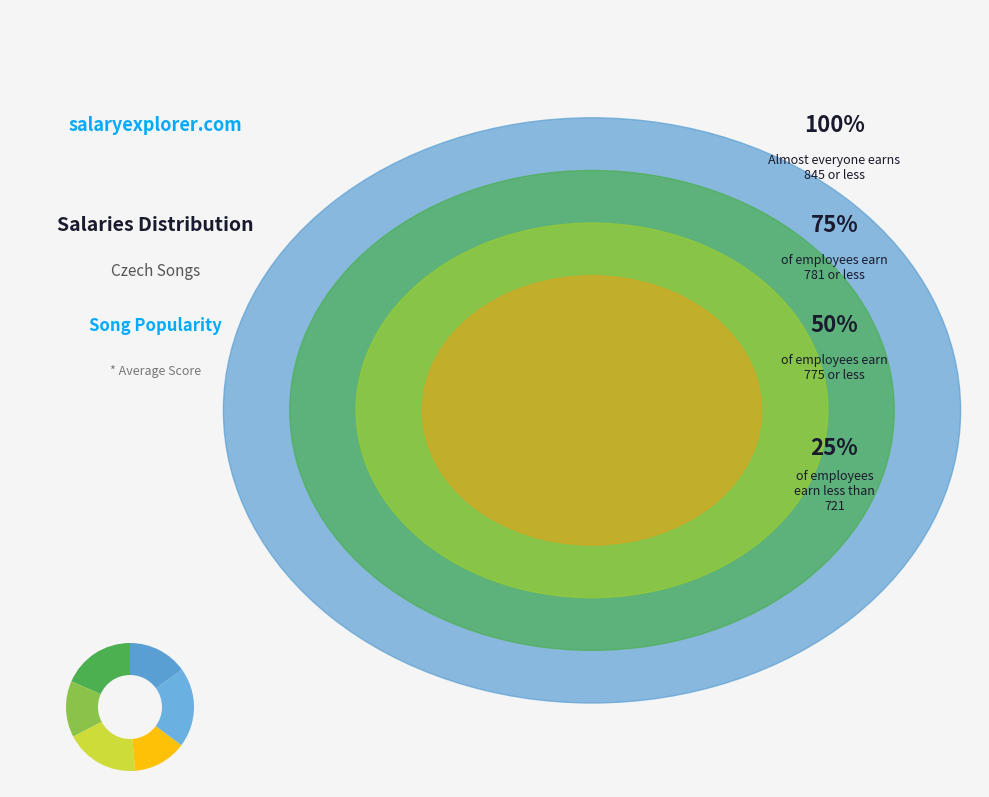

How many segments does this pie chart have?

6